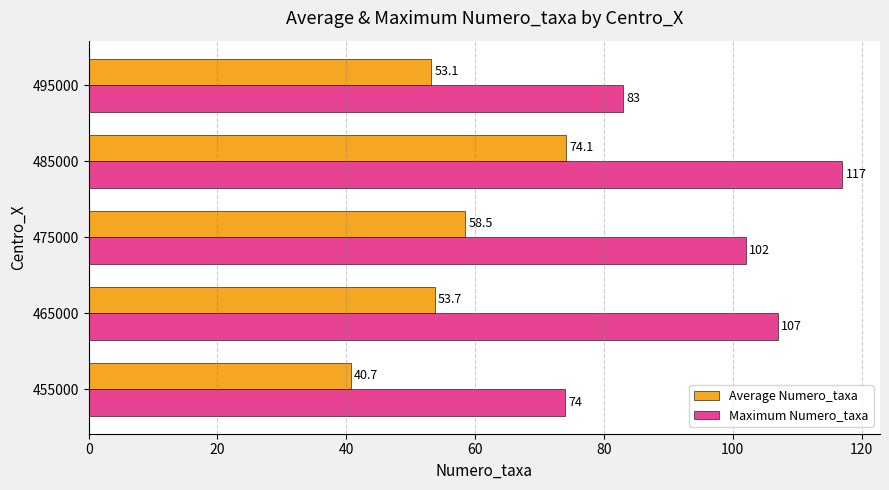

Which series has the largest range (max minus min)?

Maximum Numero_taxa